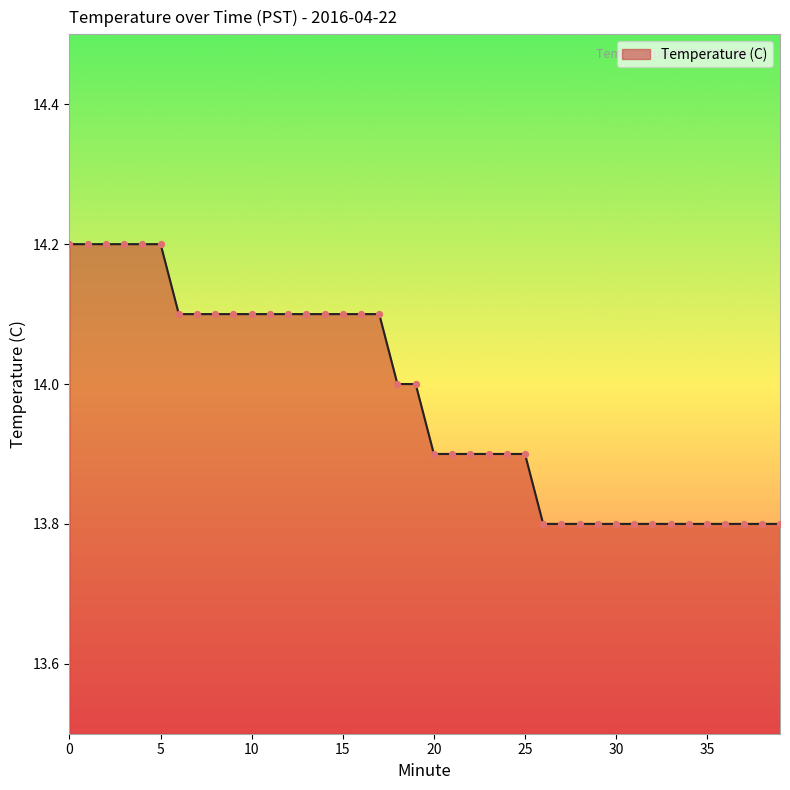

What is the maximum value shown in the chart?

14.2